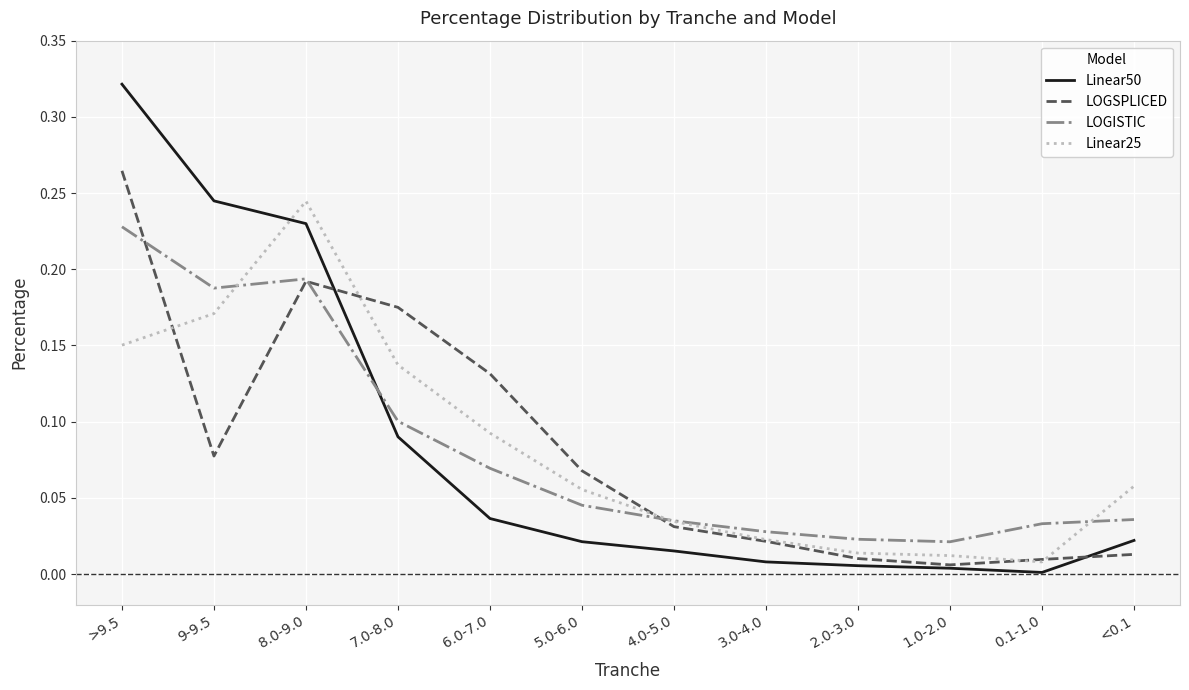

Where is the first local maximum for LOGISTIC?

8.0-9.0